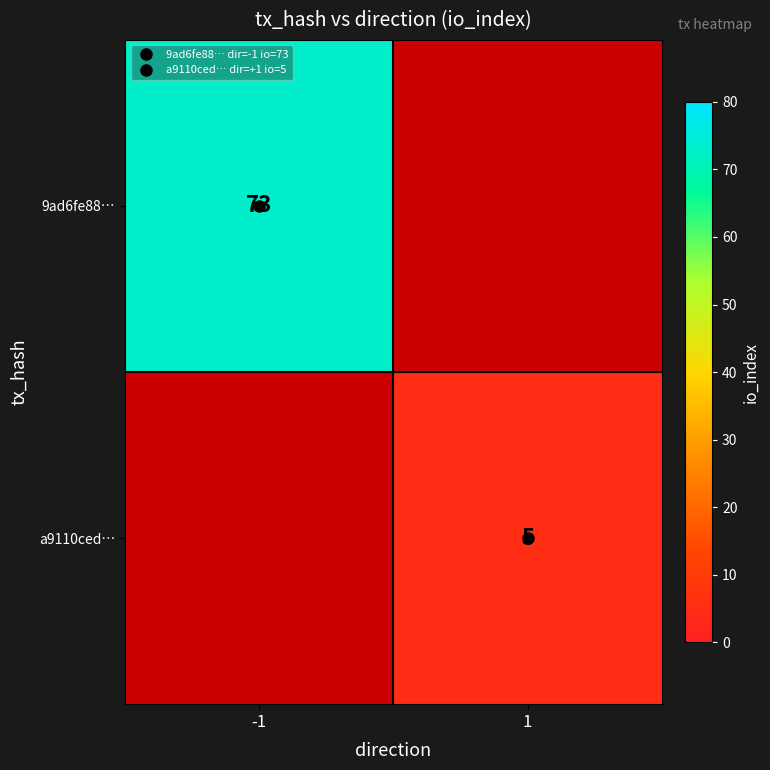

The value of a9110ced… at 1 is 8.5. True or false?

False